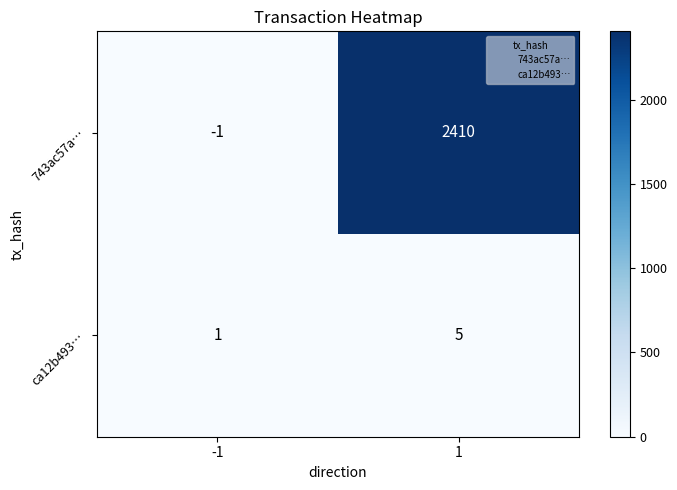

Is it true that 743ac57a… equals 0 at -1?

False